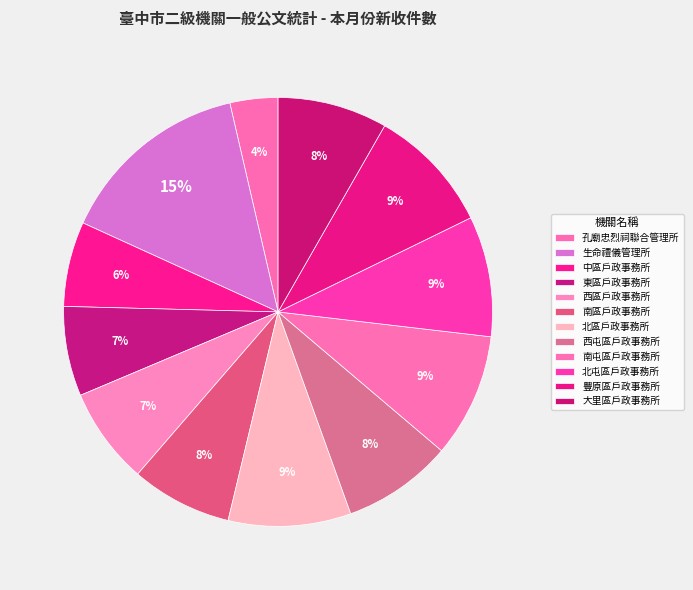

How many segments does this pie chart have?

12